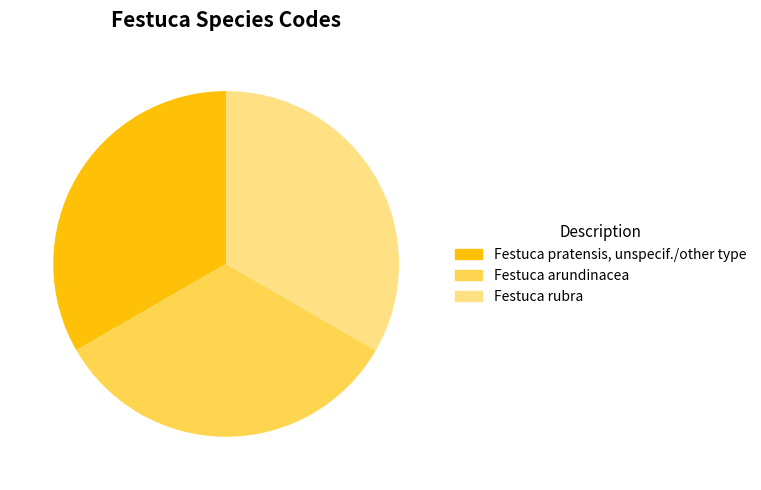

Is there any slice that represents more than half of the pie?

No